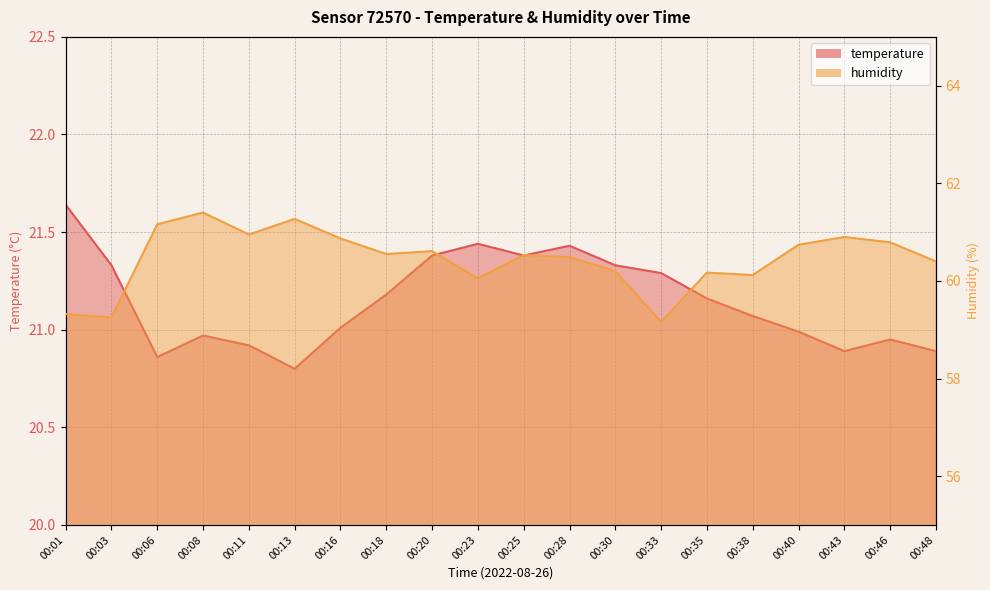

Reading left to right, what are all the values shown in this chart?

temperature: 00:01=21.6	00:03=21.3	00:06=20.9	00:08=21.0	00:11=20.9	00:13=20.8	00:16=21.0	00:18=21.2	00:20=21.4	00:23=21.4	00:25=21.4	00:28=21.4	00:30=21.3	00:33=21.3	00:35=21.2	00:38=21.1	00:40=21.0	00:43=20.9	00:46=20.9	00:48=20.9
humidity: 00:01=59.3	00:03=59.2	00:06=61.2	00:08=61.4	00:11=61.0	00:13=61.3	00:16=60.9	00:18=60.5	00:20=60.6	00:23=60.0	00:25=60.5	00:28=60.5	00:30=60.2	00:33=59.2	00:35=60.2	00:38=60.1	00:40=60.7	00:43=60.9	00:46=60.8	00:48=60.4